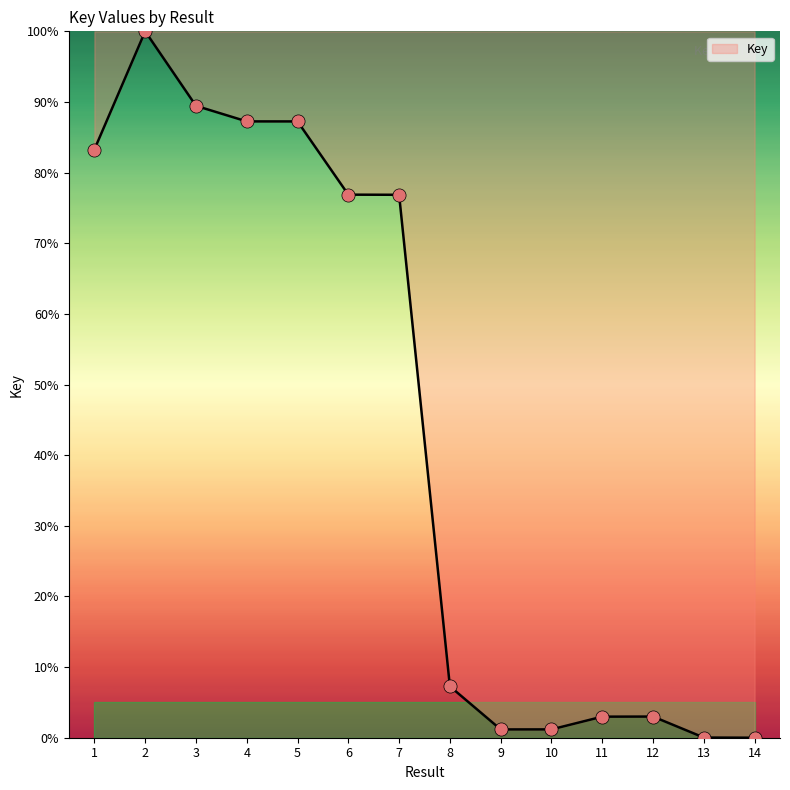

What is the change in value from 2 to 11?

-97.0